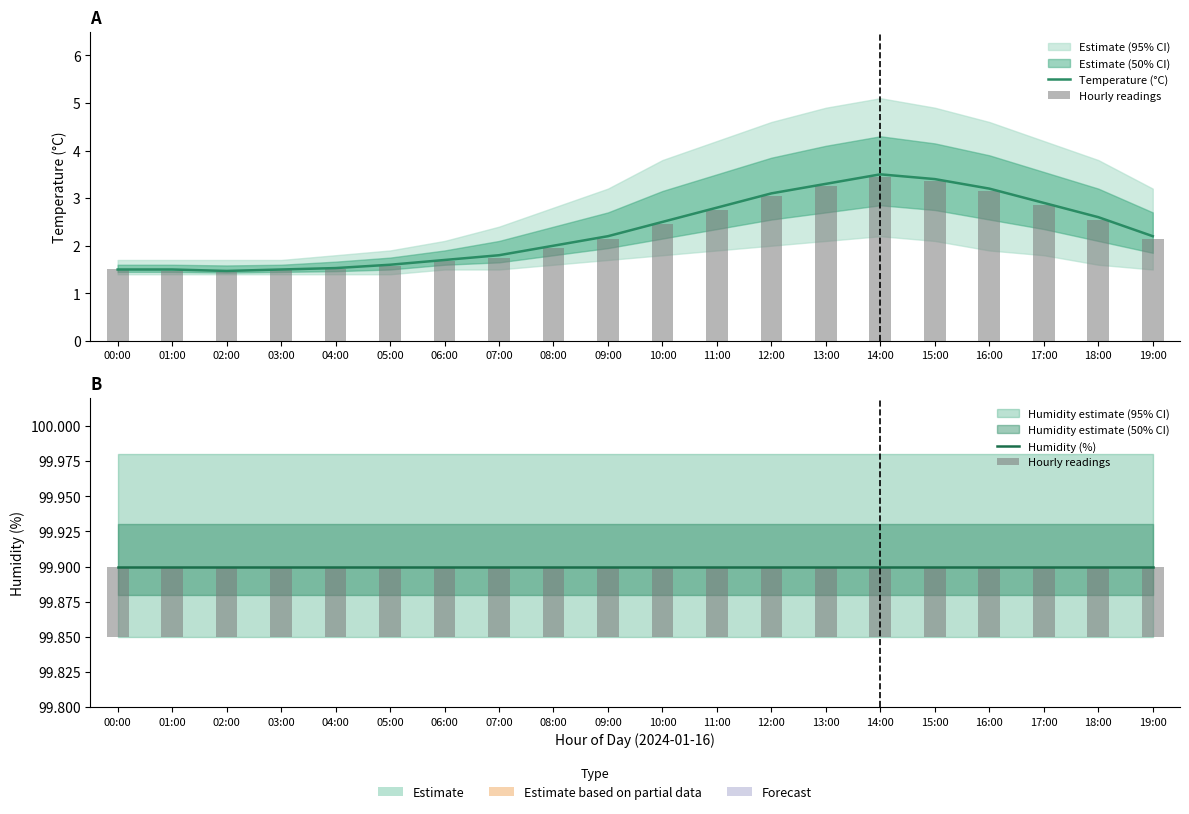

What is the total value across all series at 12:00?

103.1